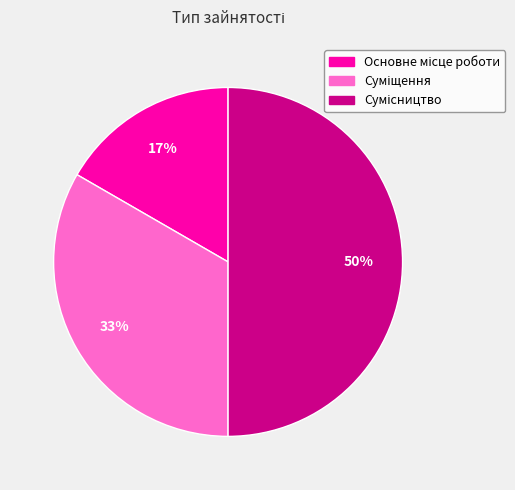

To the nearest percent, what is the average slice percentage?

33%